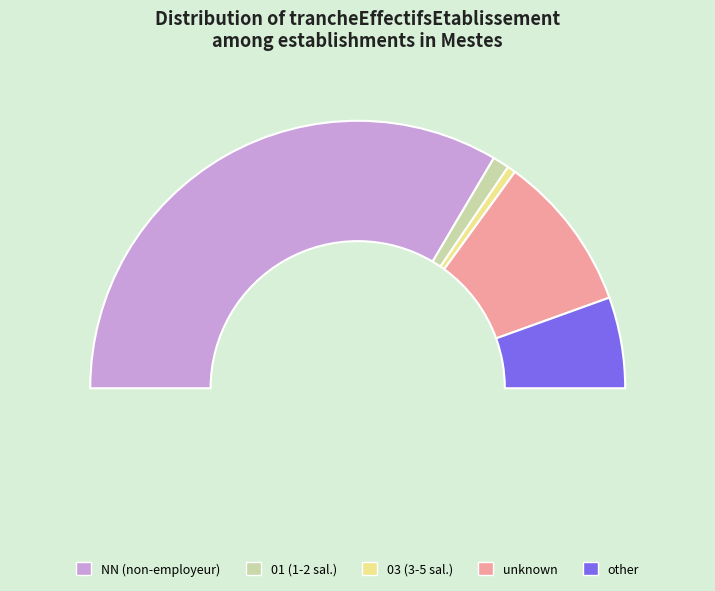

Which category has the smallest portion of the pie?

03